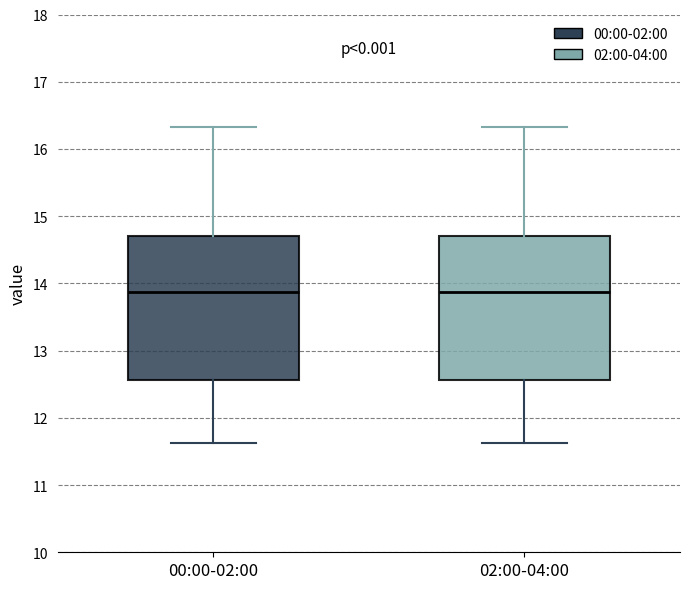

Where is the upper edge of the box for 00:00-02:00 on the y-axis? The values are not printed on the chart, so give them approximately, as read against the axis.

14.7